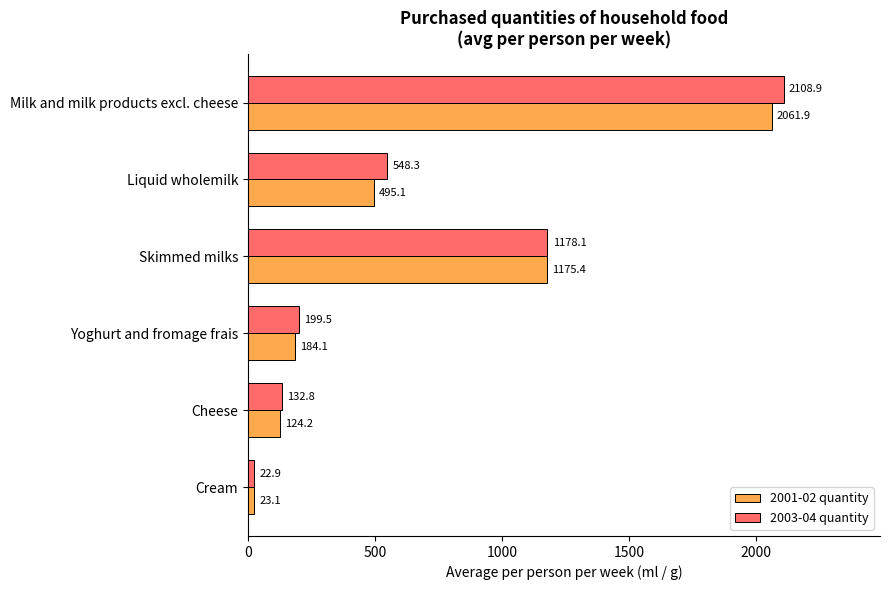

What is the highest value of the 2001-02 quantity series?

2061.9